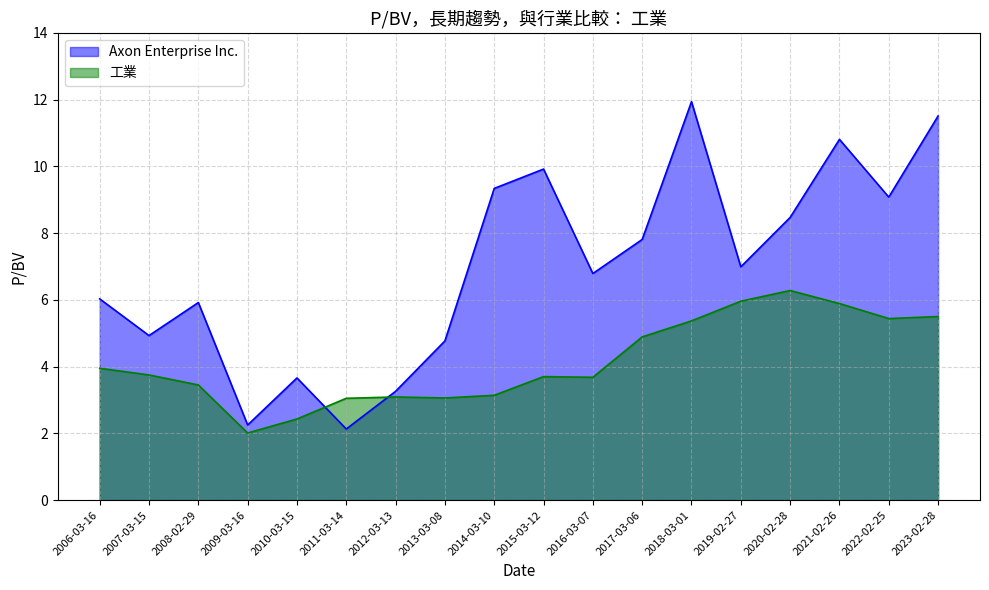

At which label does 工業 first exceed 3?

2006-03-16